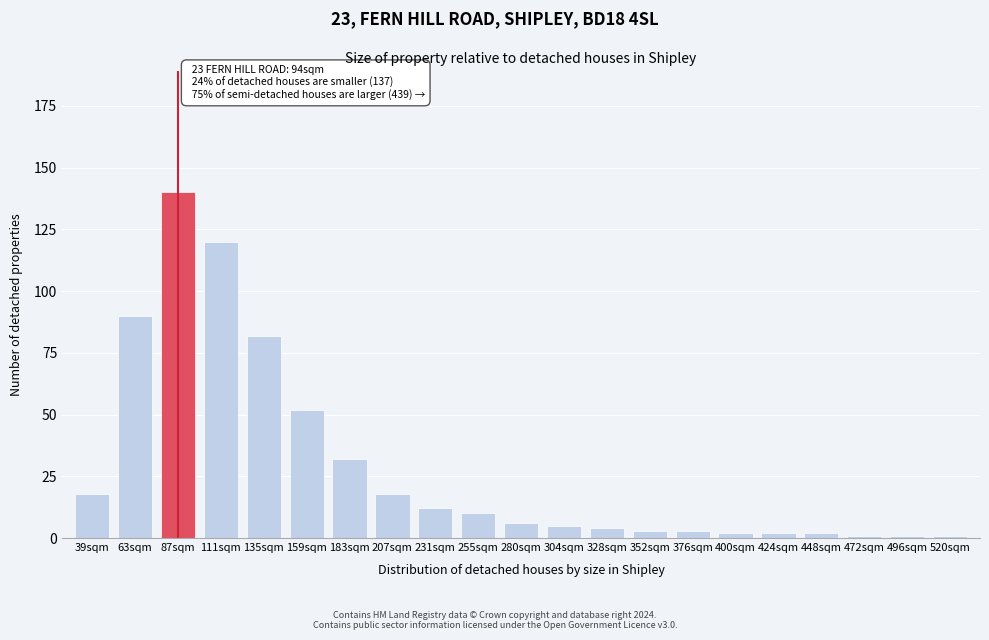

Reading right to left, list all the values displayed in this chart.

1	1	1	2	2	2	3	3	4	5	6	10	12	18	32	52	82	120	140	90	18